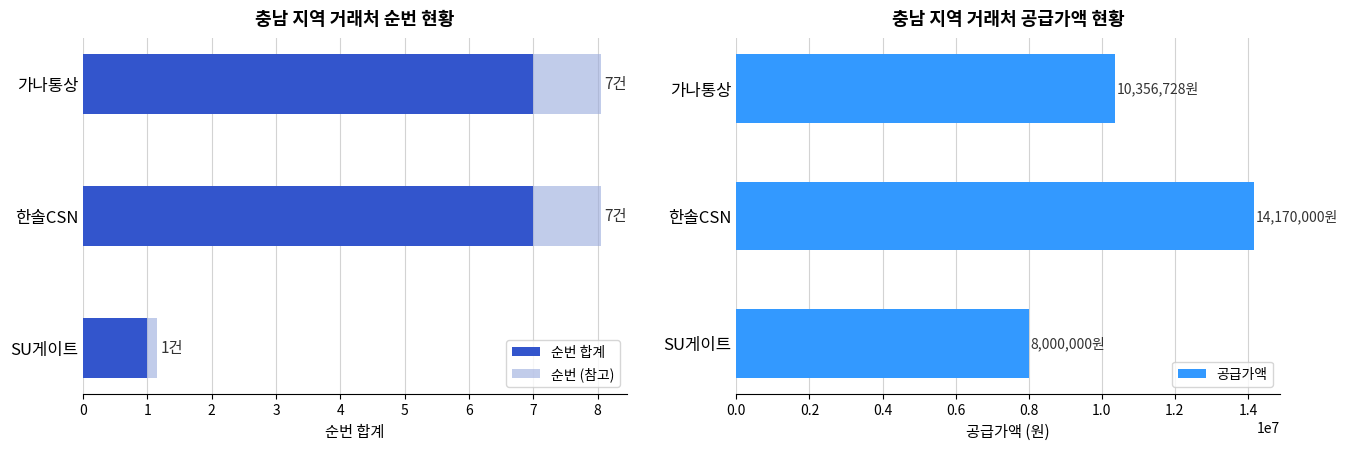

What is the average value of the 공급가액 series?

10842243